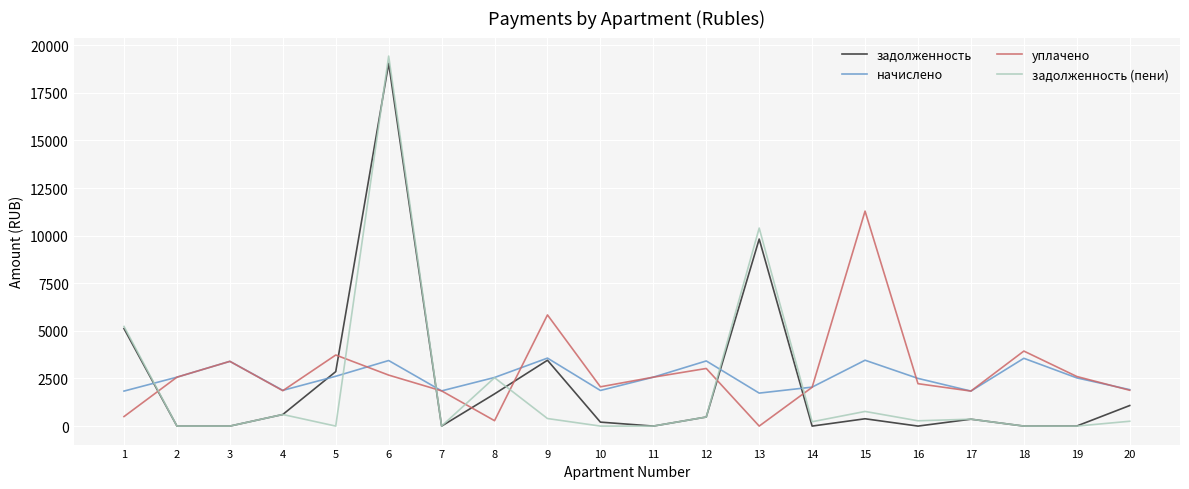

At which label does задолженность (пени) first exceed 278?

1